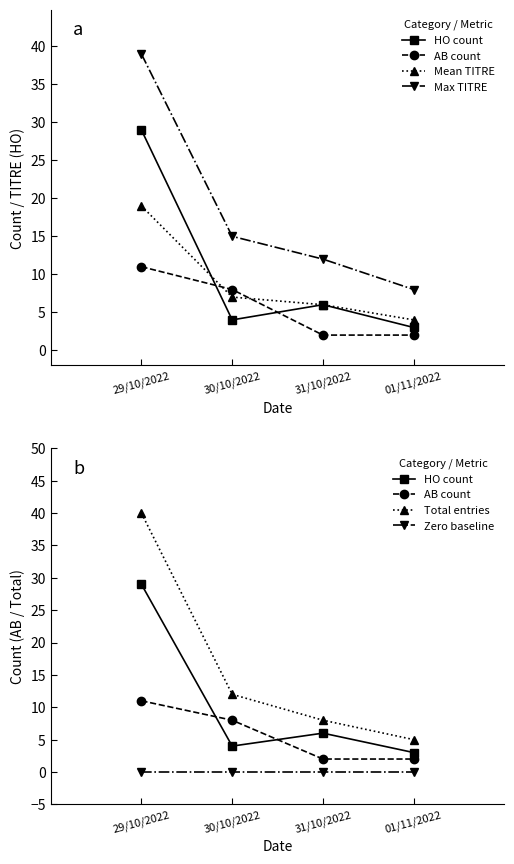

Where is Max TITRE nearest to the value 23?

30/10/2022